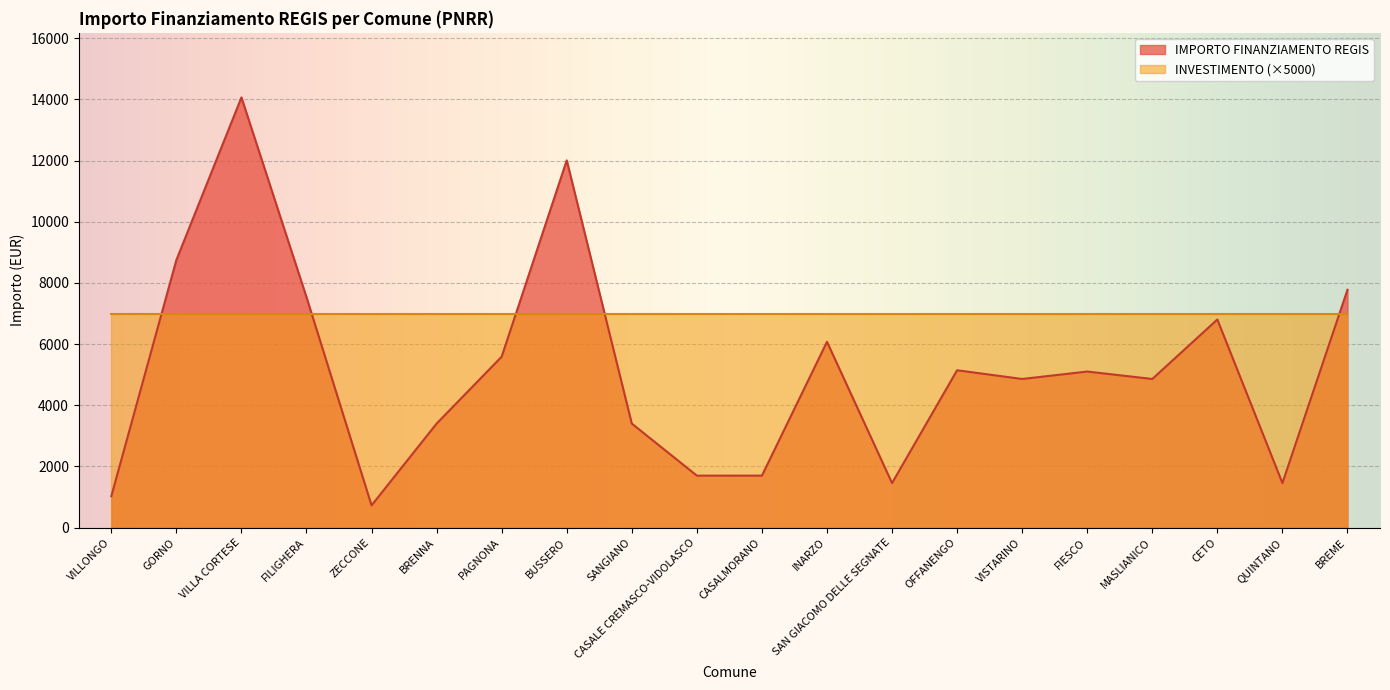

Reading left to right, list all the values displayed in this chart.

VILLONGO=1029	GORNO=8748	VILLA CORTESE=14063	FILIGHERA=7533	ZECCONE=729	BRENNA=3402	PAGNONA=5589	BUSSERO=12005	SANGIANO=3402	CASALE CREMASCO-VIDOLASCO=1701	CASALMORANO=1701	INARZO=6075	SAN GIACOMO DELLE SEGNATE=1458	OFFANENGO=5145	VISTARINO=4860	FIESCO=5103	MASLIANICO=4860	CETO=6804	QUINTANO=1458	BREME=7776